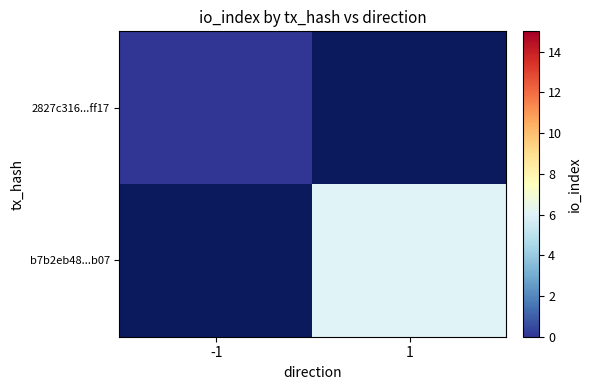

Which label corresponds to the smallest value in the chart?

-1